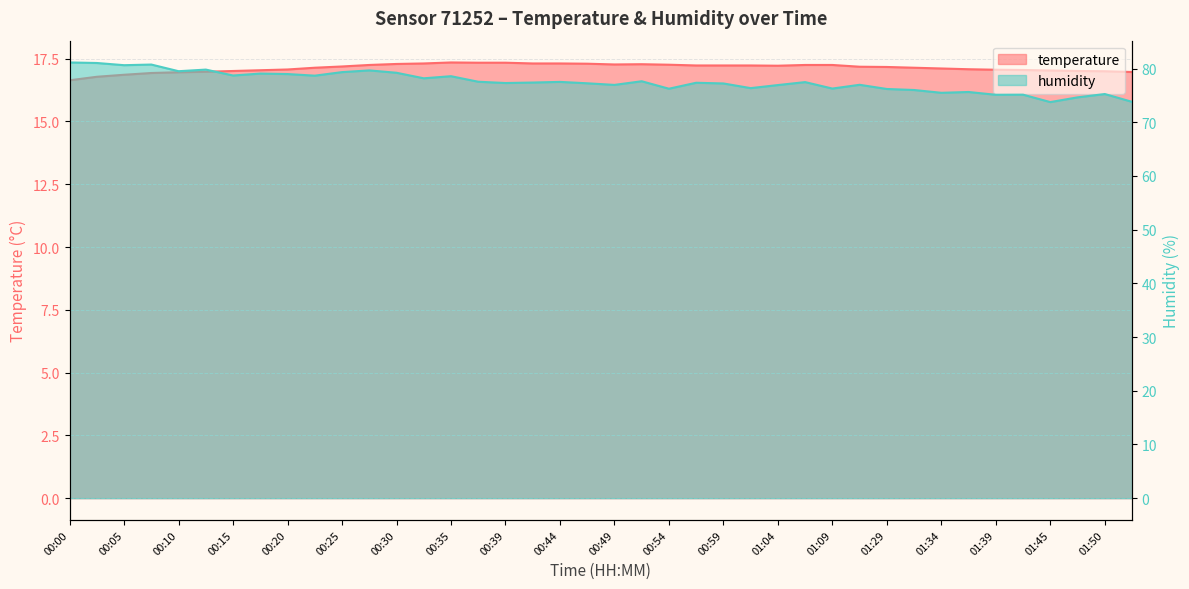

What is the difference between the highest and lowest values at 00:39?

60.0